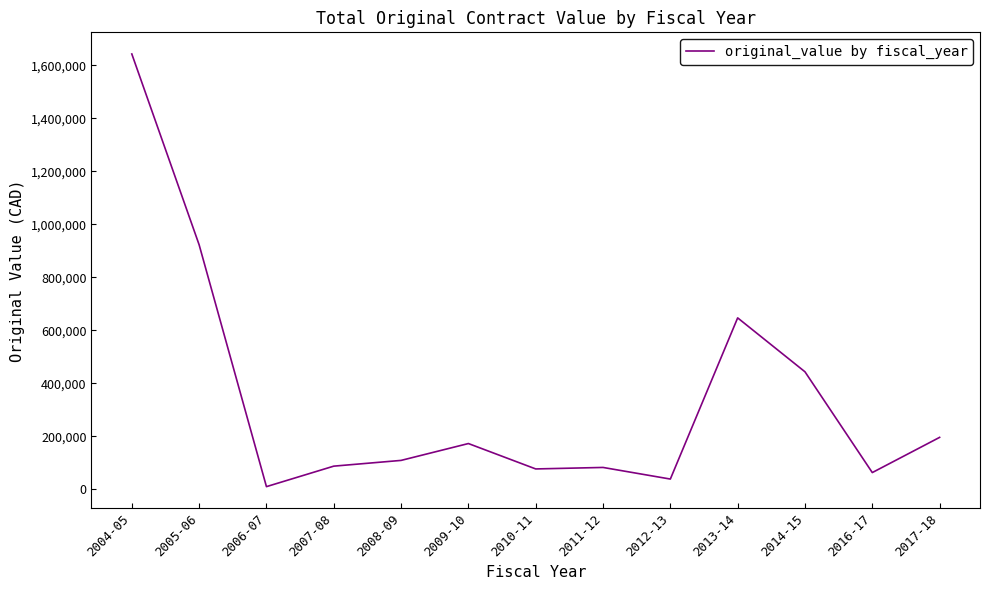

What position from the left is 2017-18?

13